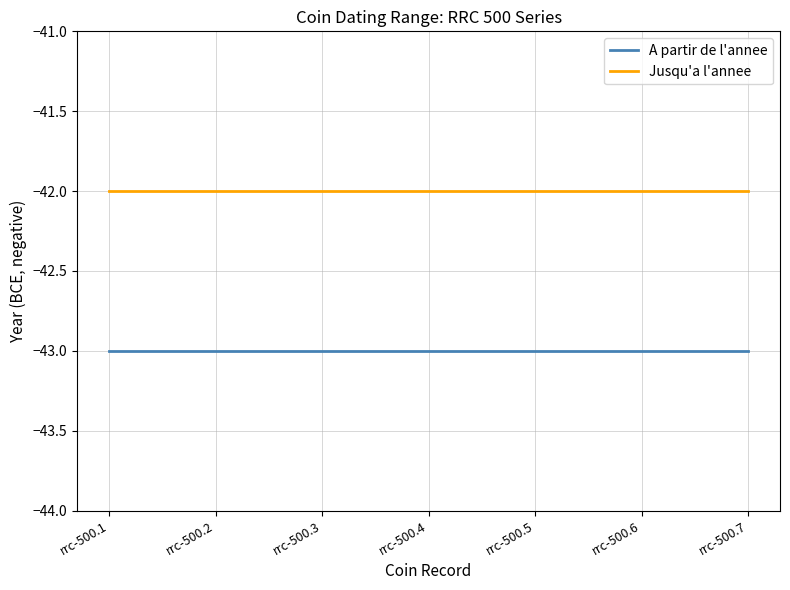

What is the average value of the A partir de l'annee series?

-43